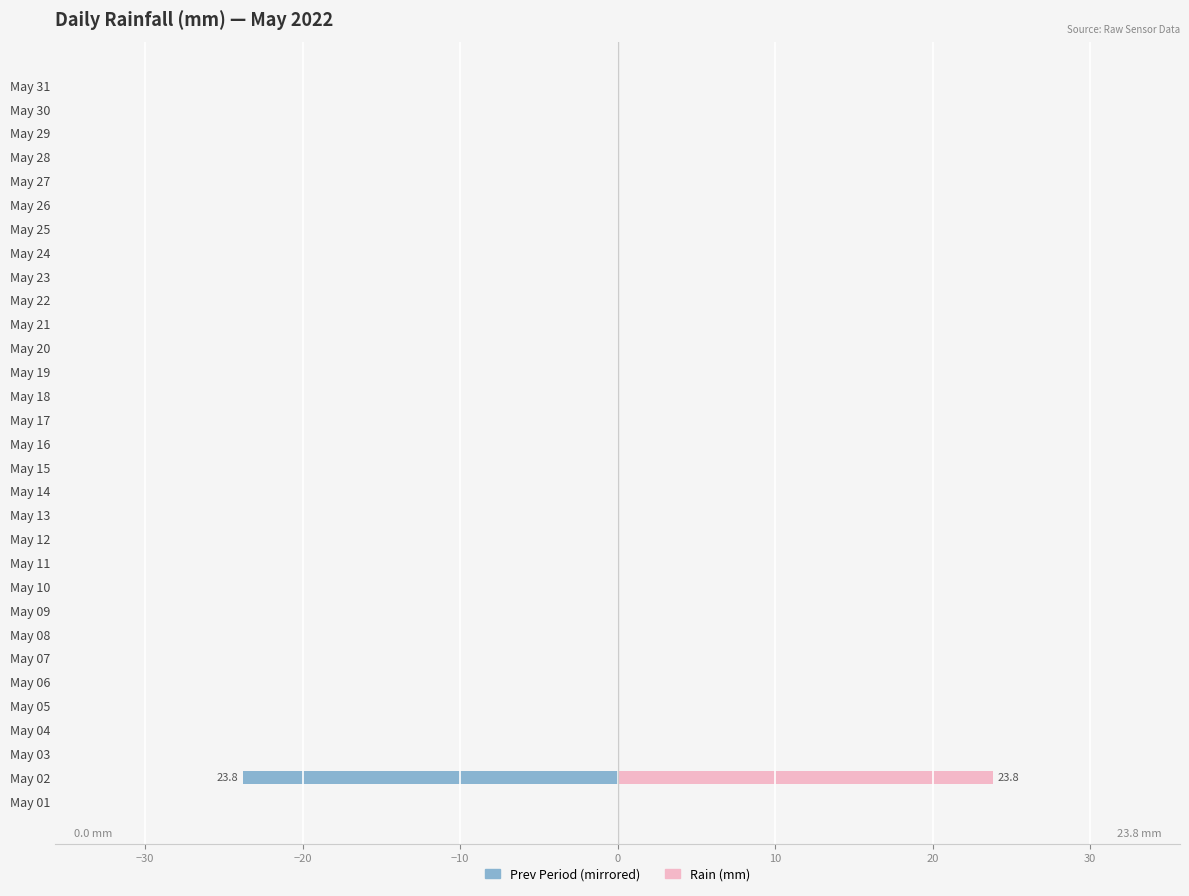

How many bars are there in each group?

2